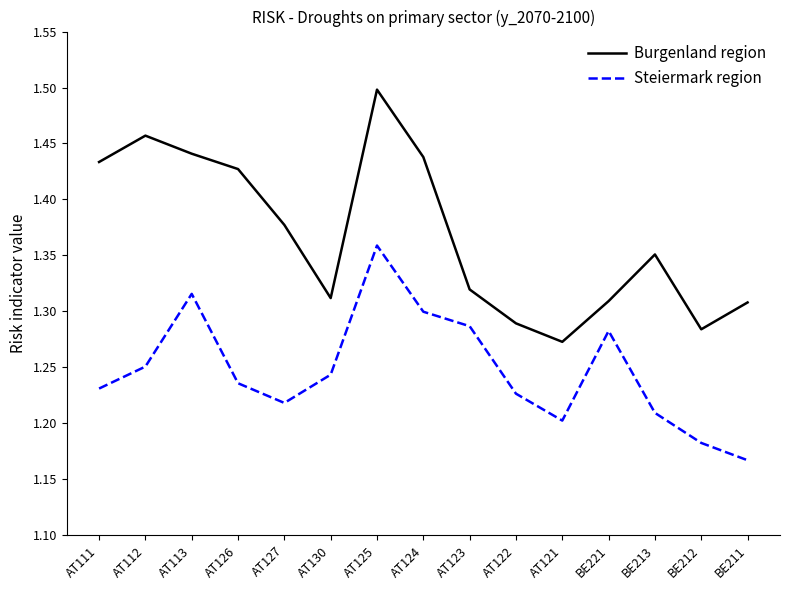

What is the difference between the Steiermark region values at BE221 and AT122?

0.1